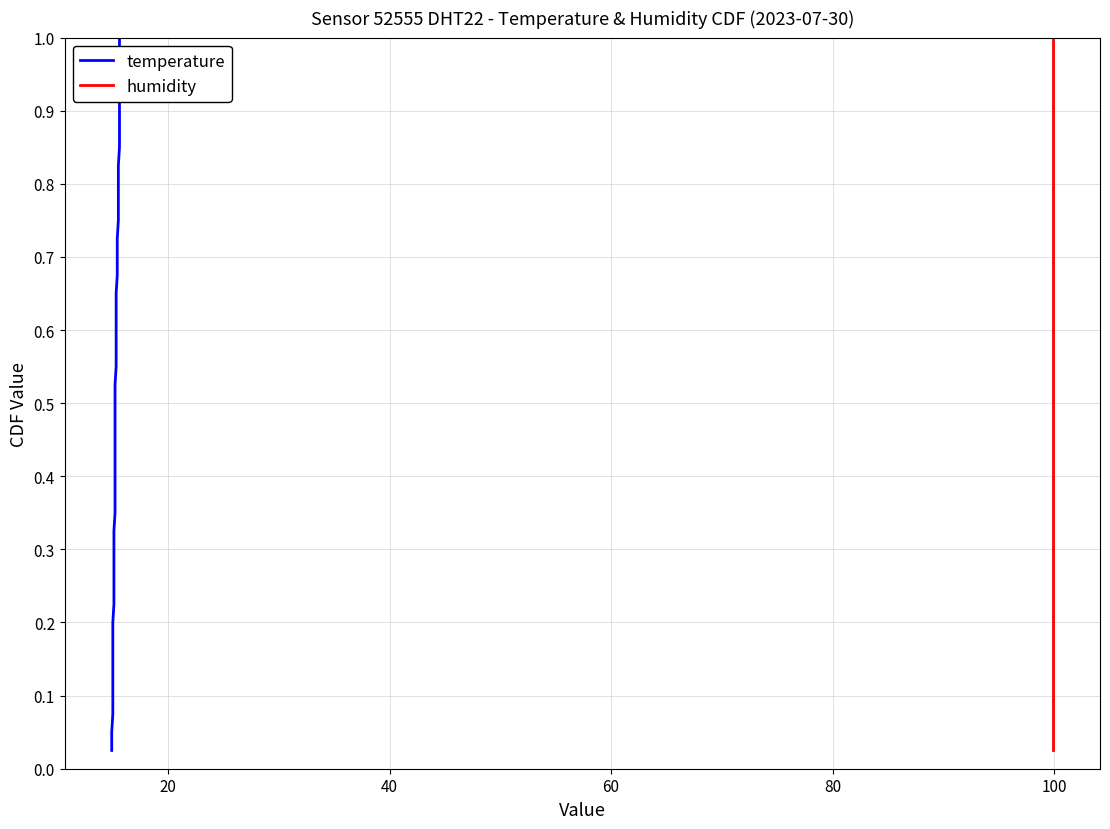

The value of temperature at 16 is 0.6. True or false?

False